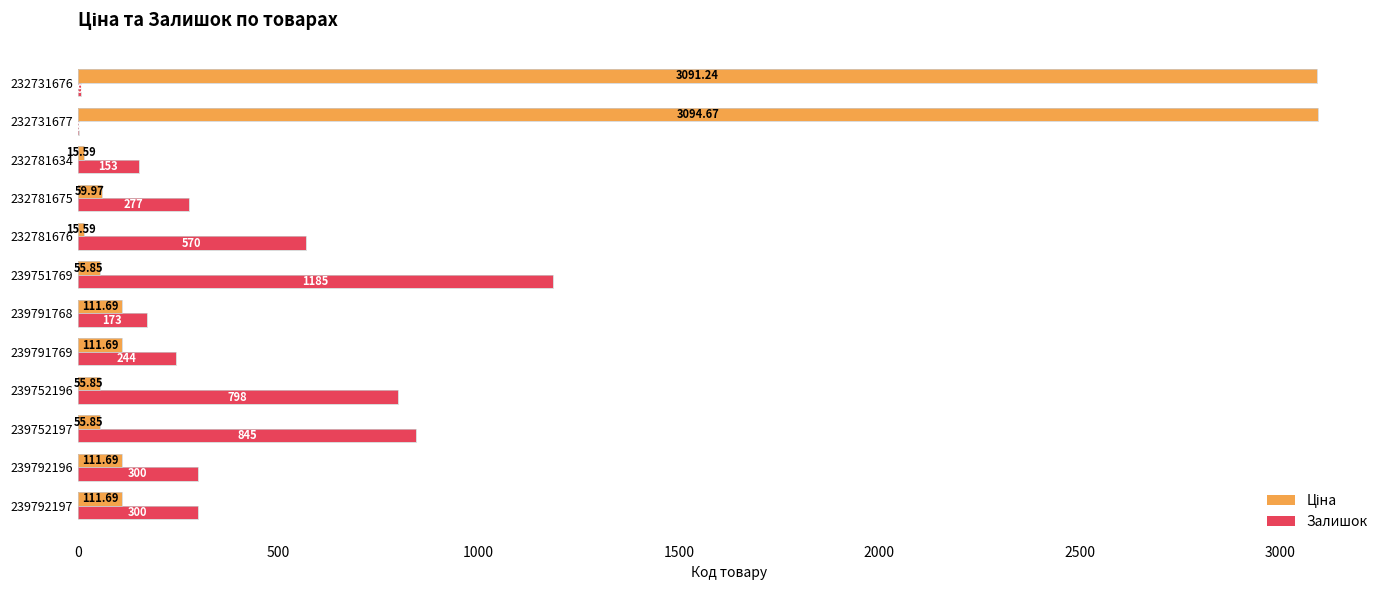

What is the sum of the Залишок values at 232731676 and 239792197?

309.0